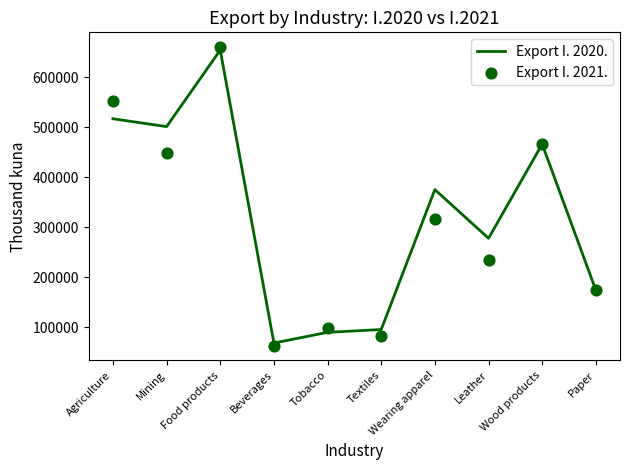

What are all the series names shown in the legend?

Export I. 2020., Export I. 2021.